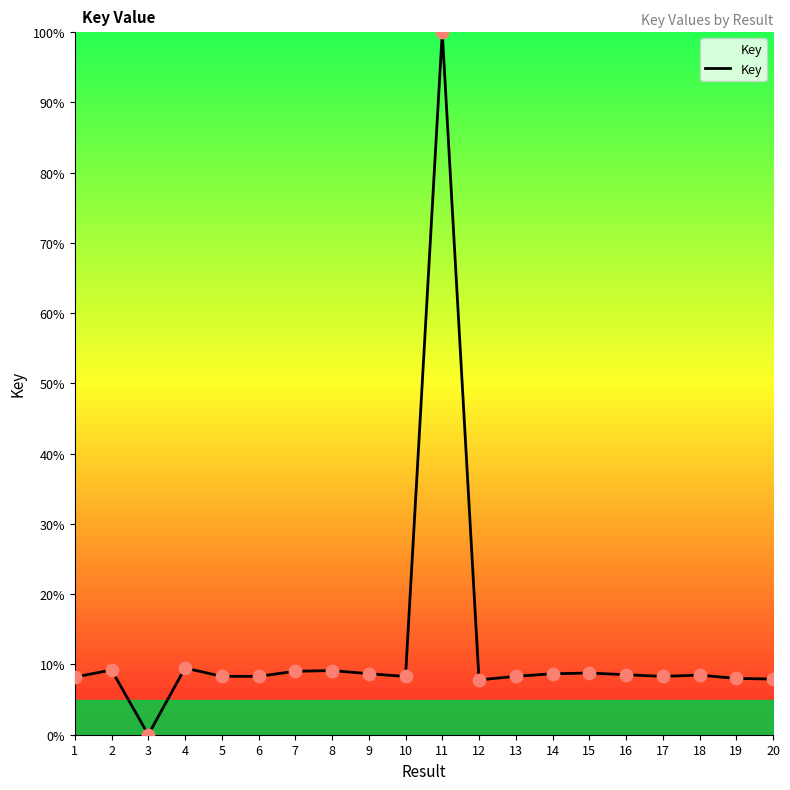

What is the change in value from 3 to 14?

+8.7